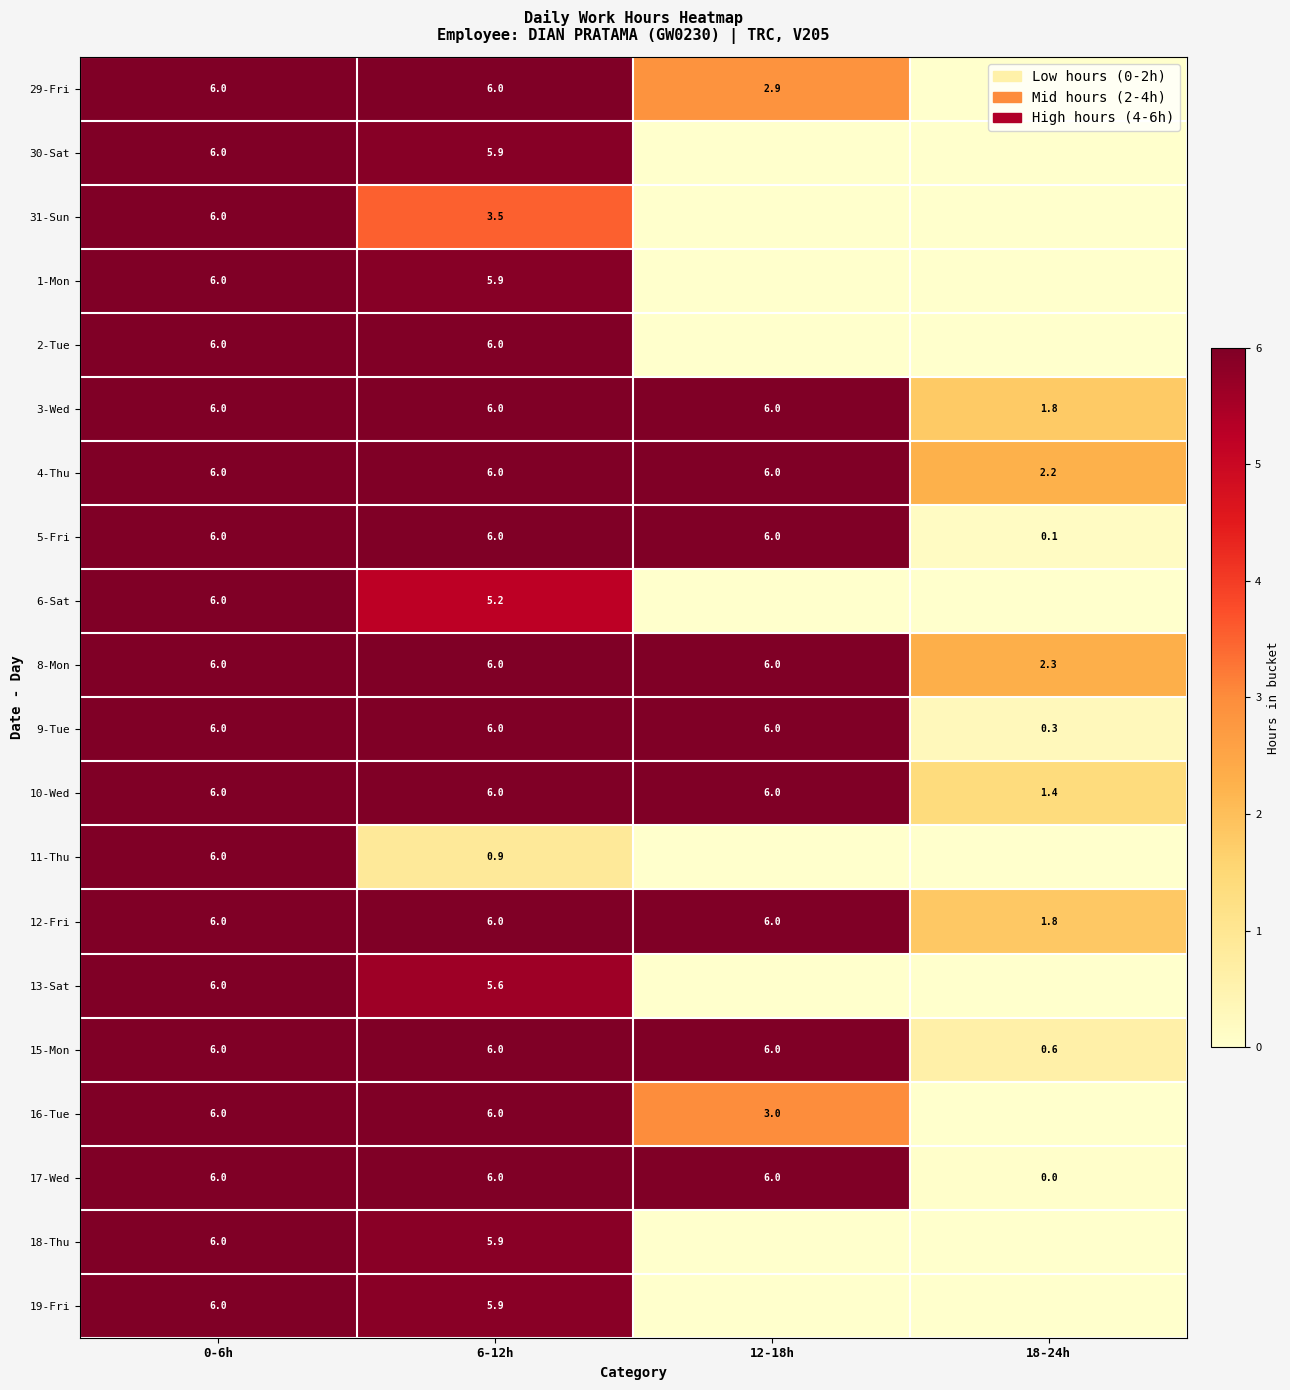

What is the difference between the highest and lowest values at 12-18h?

6.0